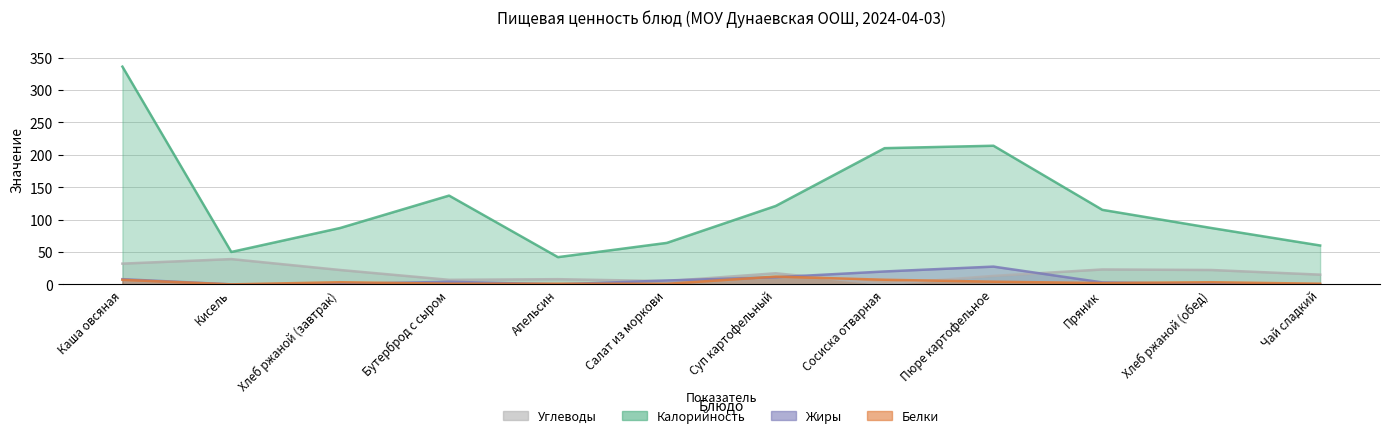

What is the spread (max minus min) of values at Хлеб ржаной (обед)?

86.4